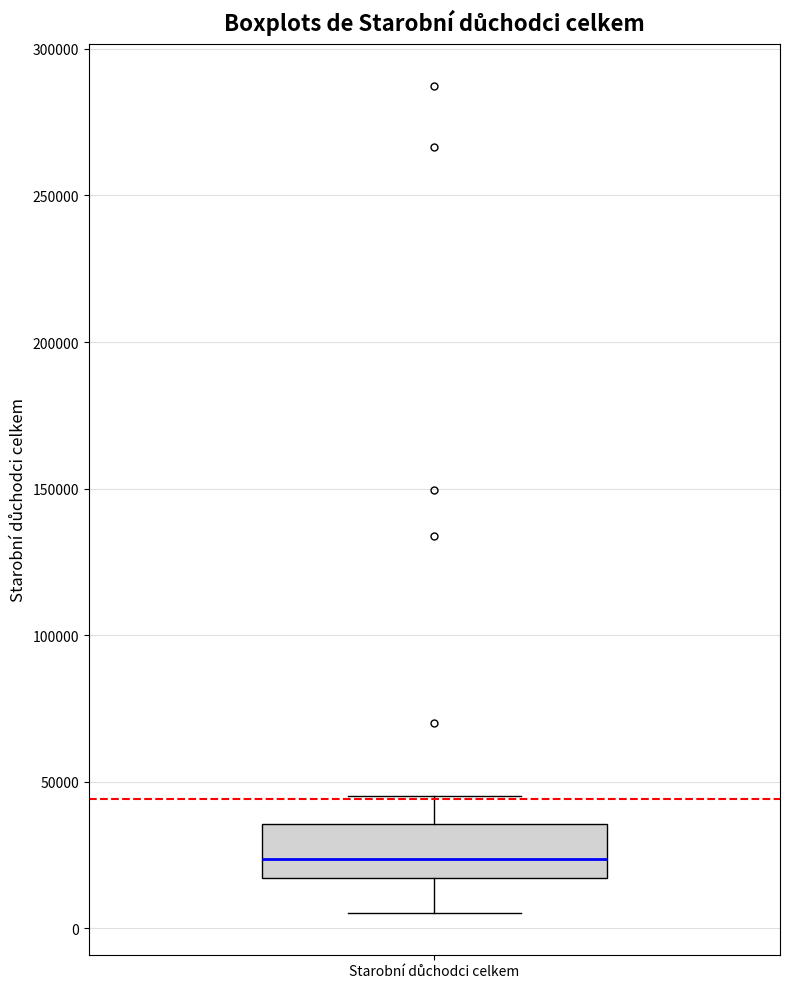

Transcribe this box plot: give where the median line is, the range the box spans, and where the two whiskers end, as read against the y-axis. The values are not printed on the chart, so give them approximately, as read against the axis.

median 25000, box 15000 to 35000, whiskers 5000 to 45000